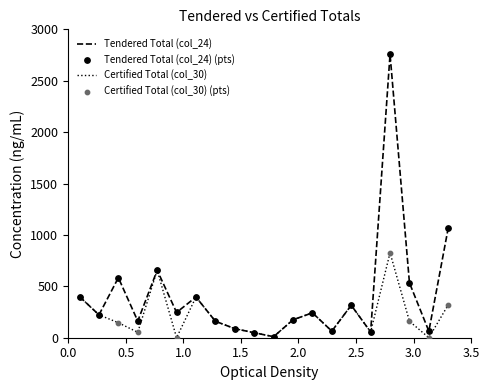

Which series has the largest total across all categories?

Tendered Total (col_24)